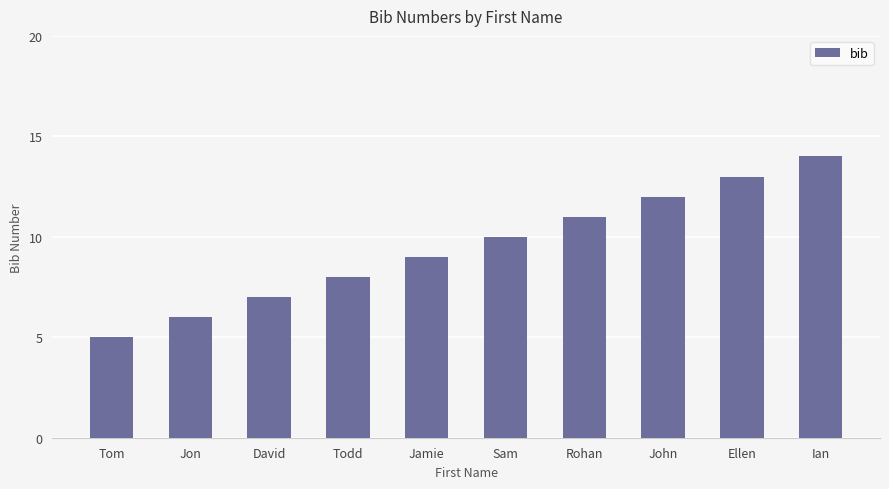

Reading left to right, list all the values displayed in this chart.

Tom=5	Jon=6	David=7	Todd=8	Jamie=9	Sam=10	Rohan=11	John=12	Ellen=13	Ian=14